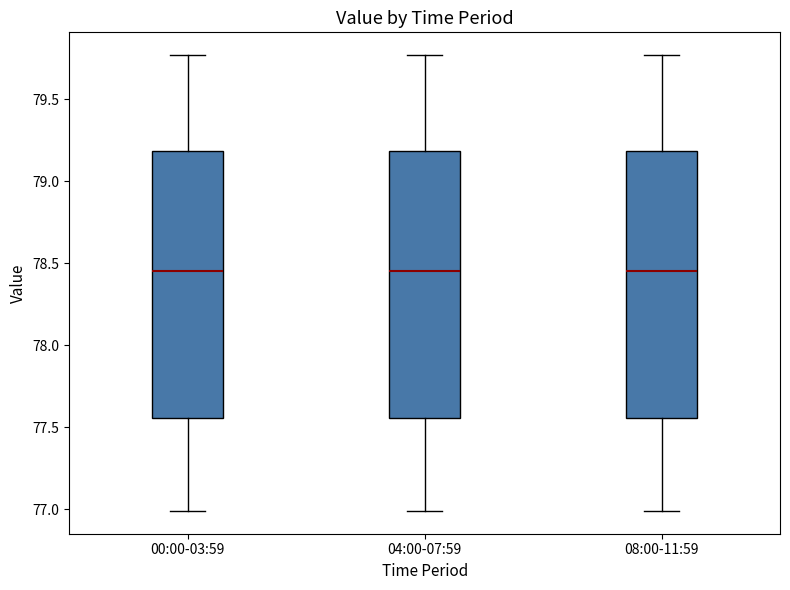

Reading left to right, transcribe this box plot: for each box, give where its median line is, the range the box spans, and where its two whiskers end, as read against the y-axis. The values are not printed on the chart, so give them approximately, as read against the axis.

00:00-03:59: median 78.45, box 77.55 to 79.20, whiskers 77.00 to 79.75
04:00-07:59: median 78.45, box 77.55 to 79.20, whiskers 77.00 to 79.75
08:00-11:59: median 78.45, box 77.55 to 79.20, whiskers 77.00 to 79.75